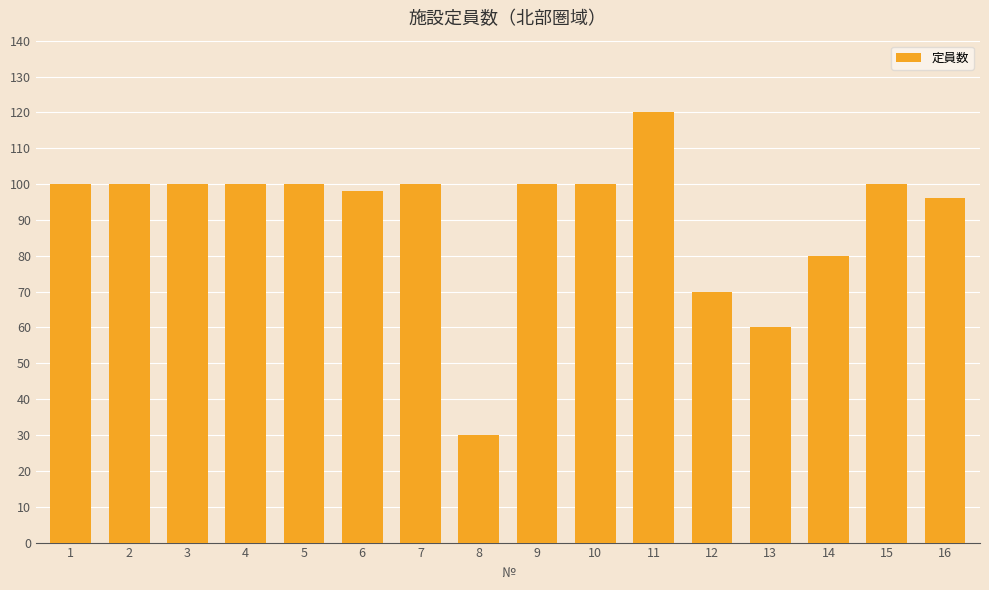

Reading left to right, what are all the values shown in this chart?

1=100	2=100	3=100	4=100	5=100	6=98	7=100	8=30	9=100	10=100	11=120	12=70	13=60	14=80	15=100	16=96